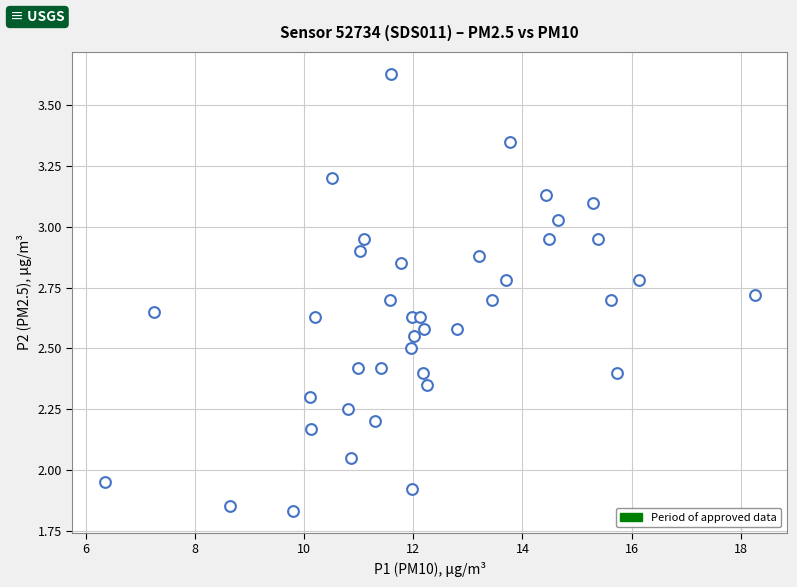

What is the range of X values (max minus min)?

11.9